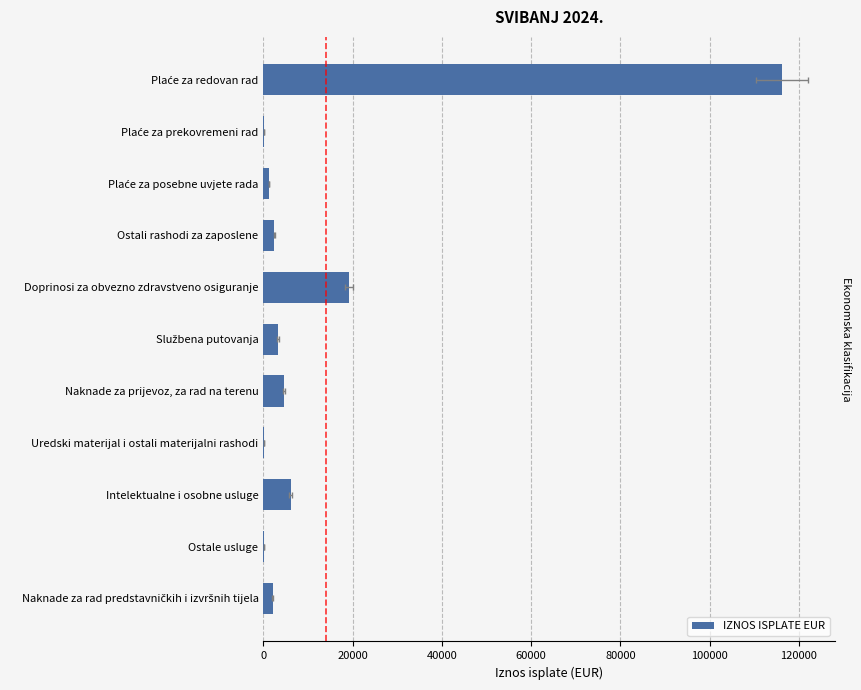

Reading left to right, transcribe all the data shown in this chart.

2056.3	45.8	6081.6	56.3	4536.0	3296.2	19205.5	2481.2	1295.5	77.2	116196.5